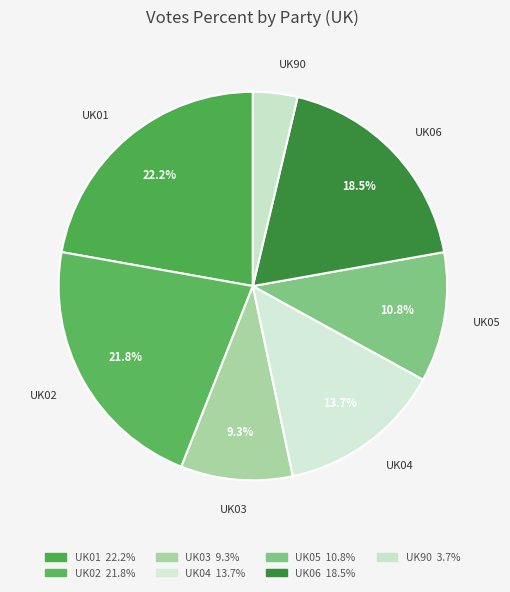

To the nearest percent, what is the combined percentage of UK01 and UK90?

26%